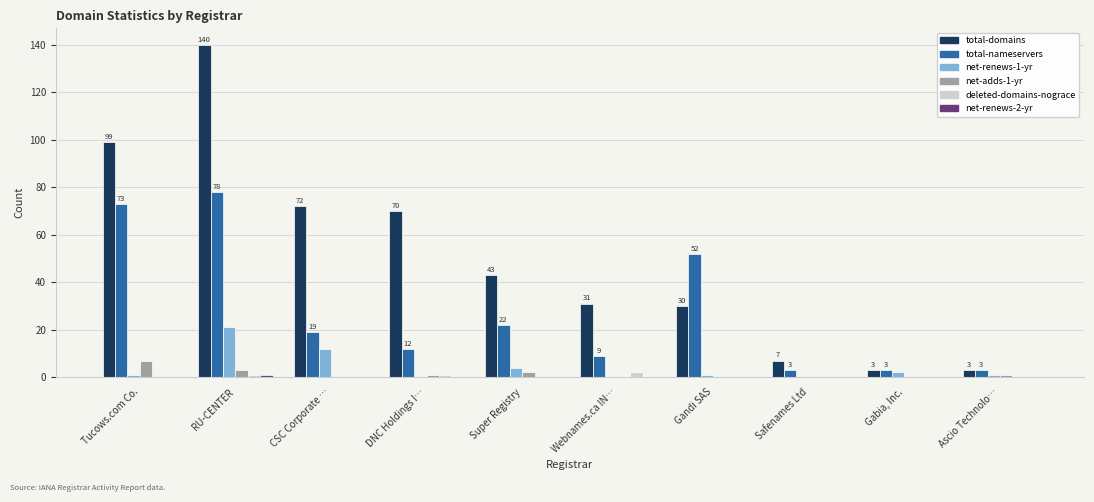

Which series changed the most between RU-CENTER and Gandi SAS?

total-domains